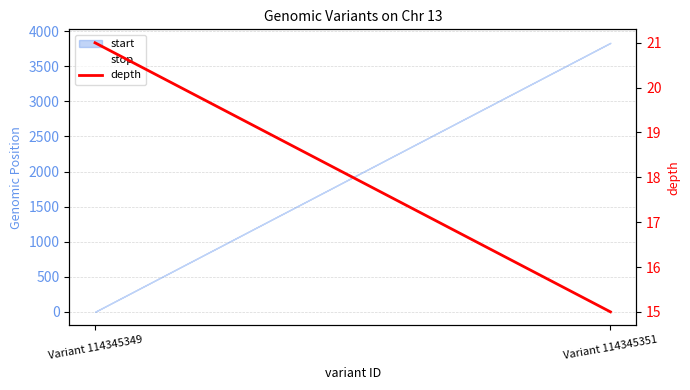

List the series in order of their overall mean, lowest first.

depth, stop